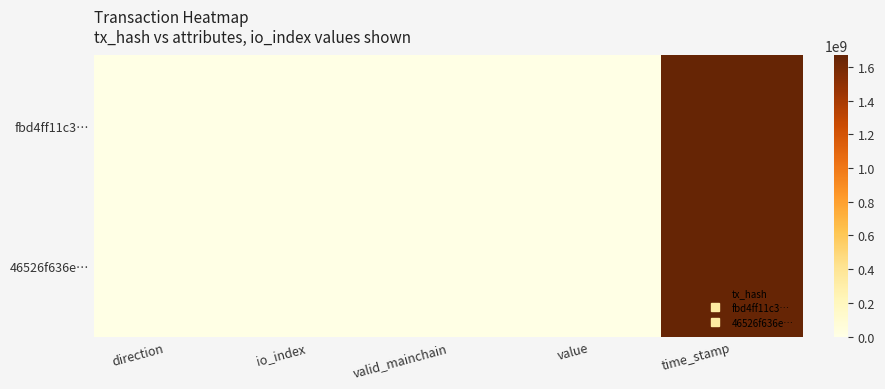

Reading right to left, list all the values displayed in this chart.

fbd4ff11c3…: time_stamp=1668651494.0	value=0.7	valid_mainchain=1.0	io_index=72.0	direction=-1.0
46526f636e…: time_stamp=1668650994.0	value=0.7	valid_mainchain=1.0	io_index=7.0	direction=1.0